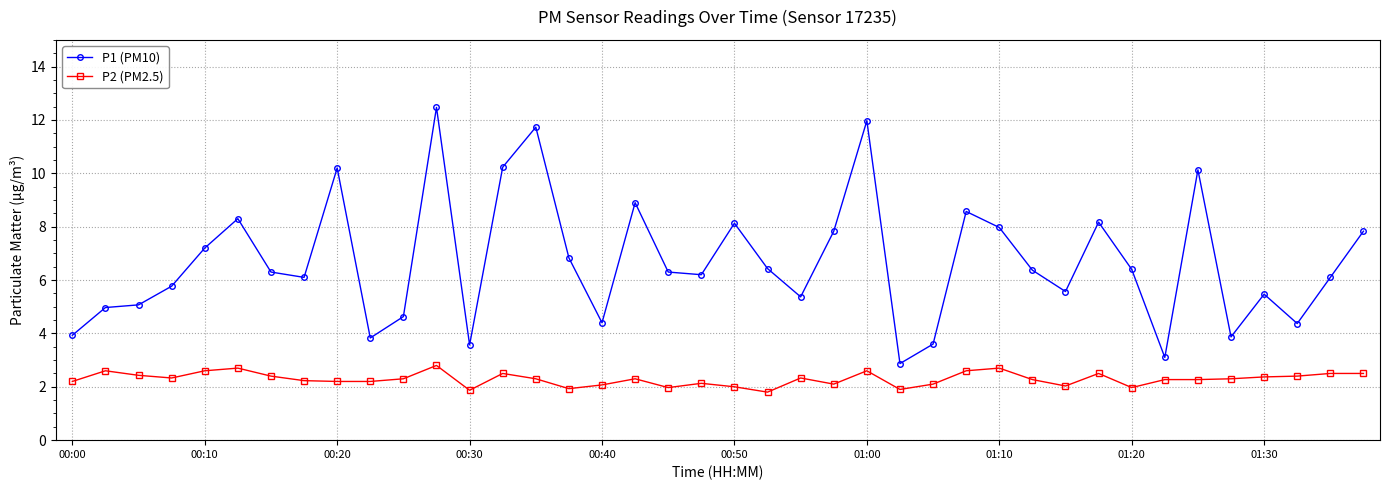

True or false: P2 (PM2.5) and P1 (PM10) cross at least once.

False